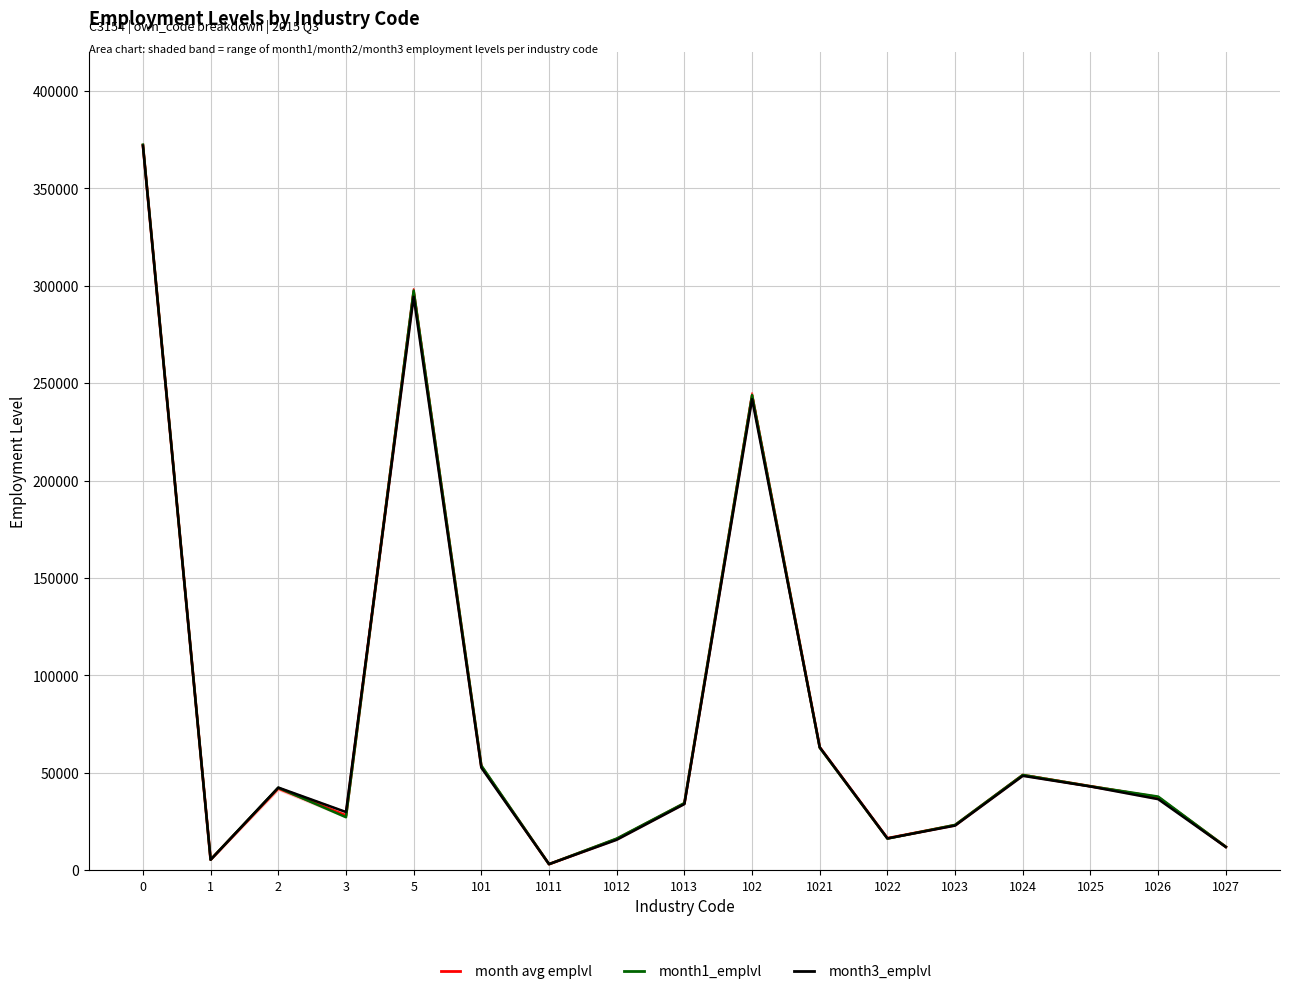

How many values in the month3_emplvl series are below 36431?

8